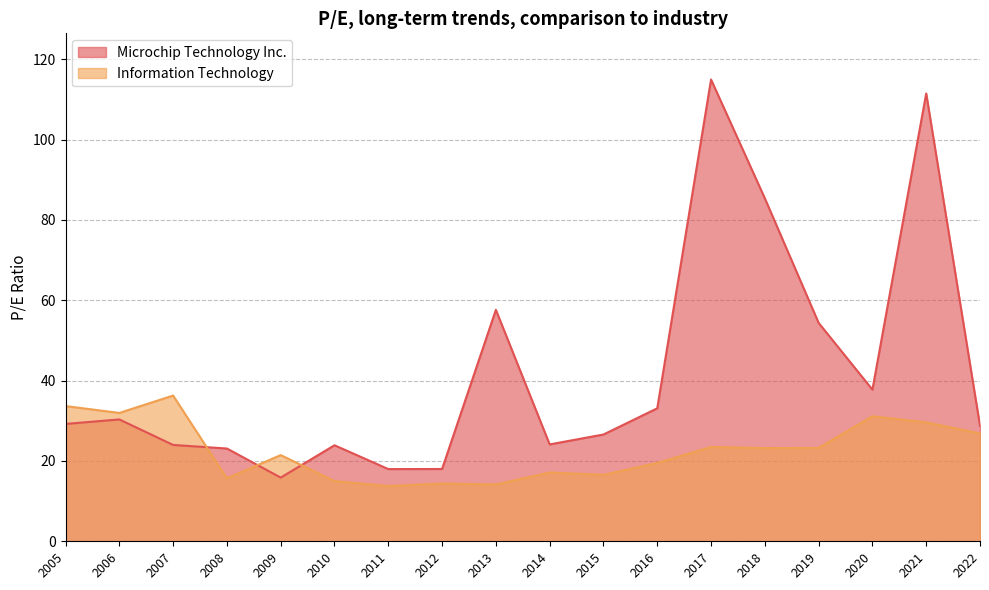

Which series has the largest total across all categories?

Microchip Technology Inc.